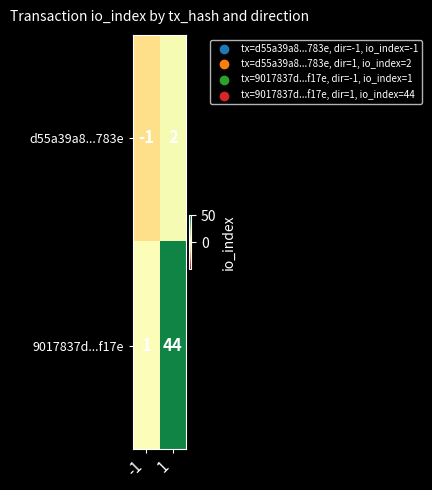

The value of 9017837d...f17e at 1 is 9. True or false?

False